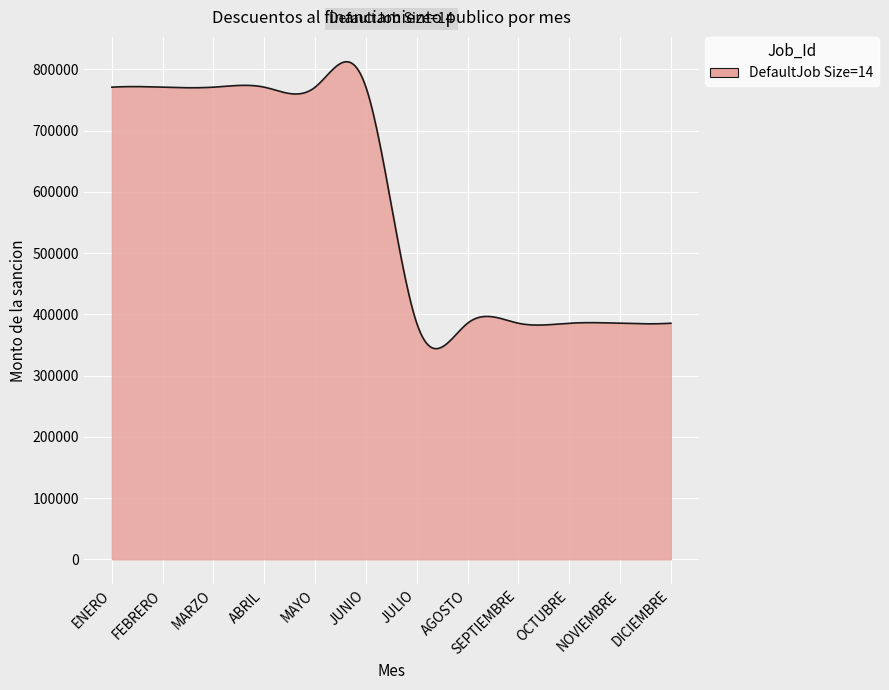

What is the maximum value shown in the chart?

812349.8